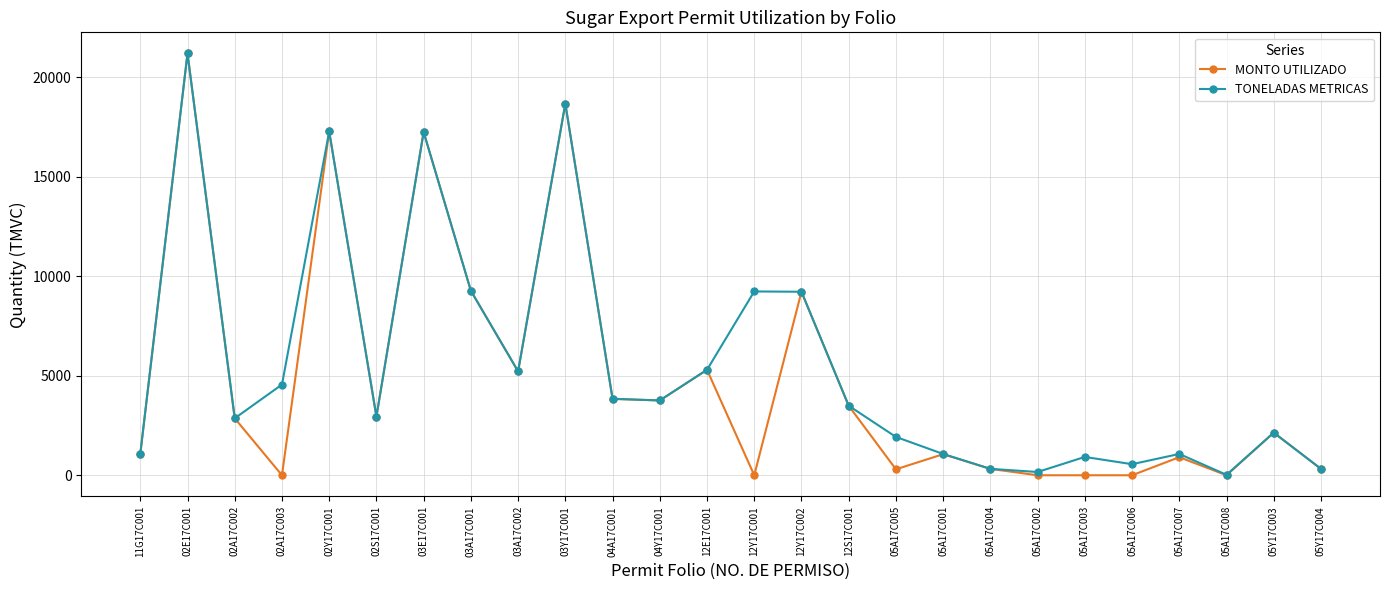

What is the label of the 16th point from the right?

04A17C001